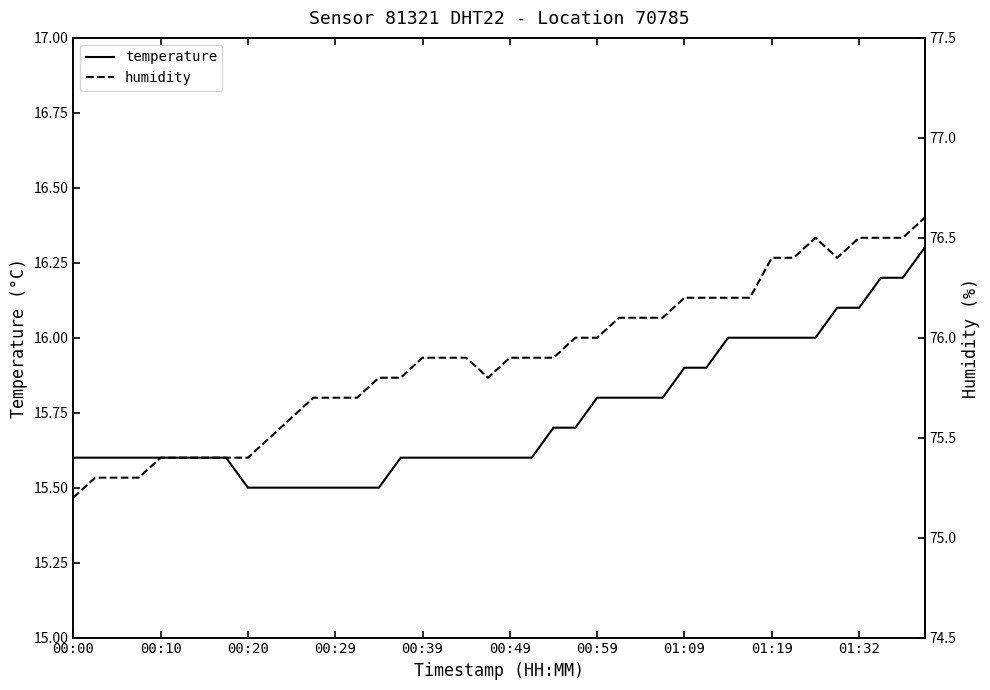

True or false: temperature and humidity cross at least once.

False